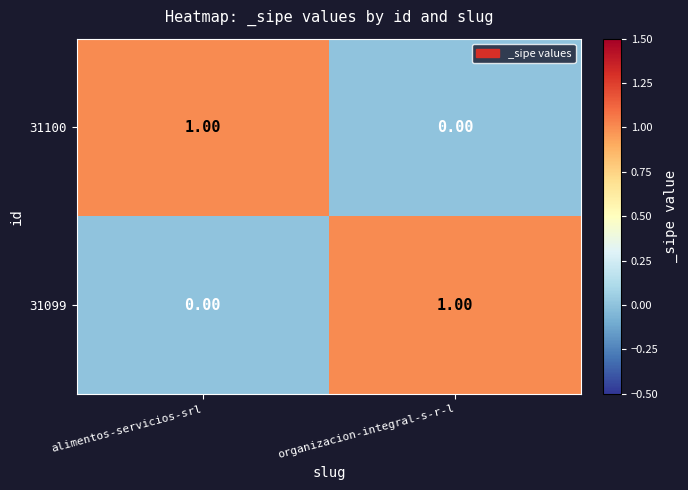

Is the value of 31099 at organizacion-integral-s-r-l greater than the value of 31100 at organizacion-integral-s-r-l?

Yes